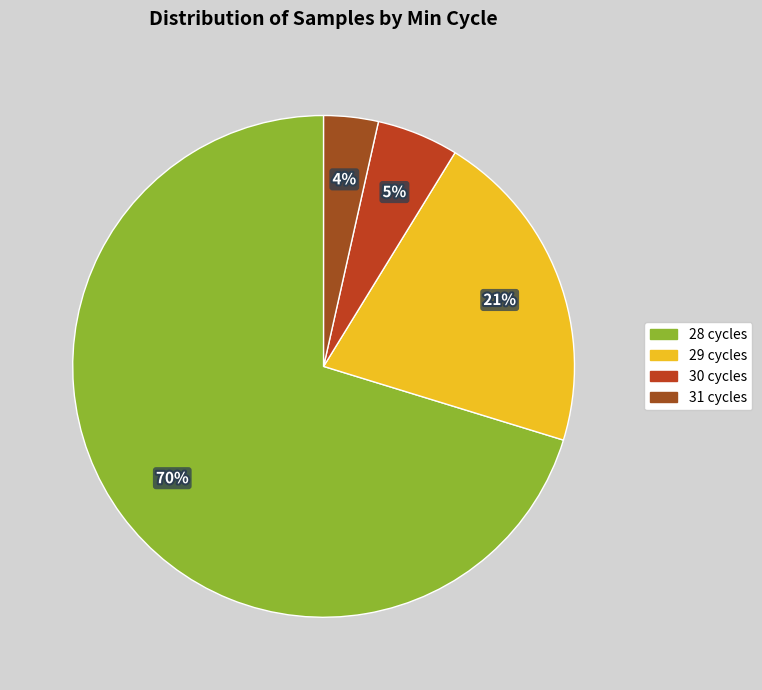

Count the number of slices in the pie.

4